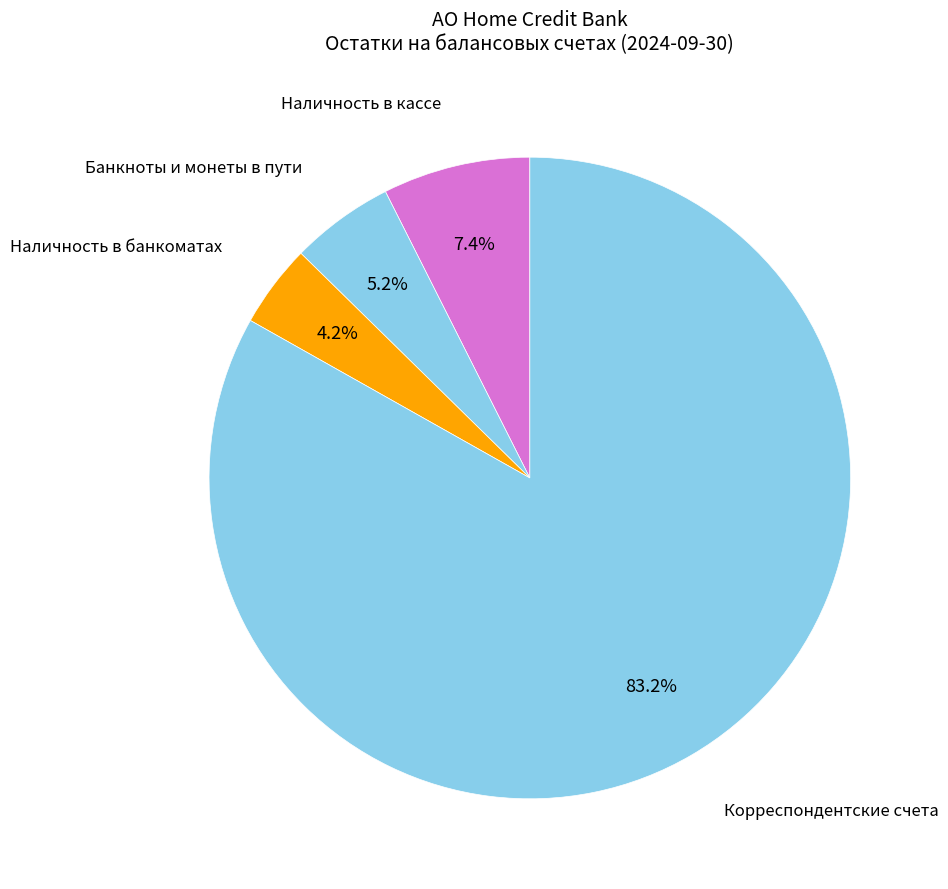

How many segments does this pie chart have?

4